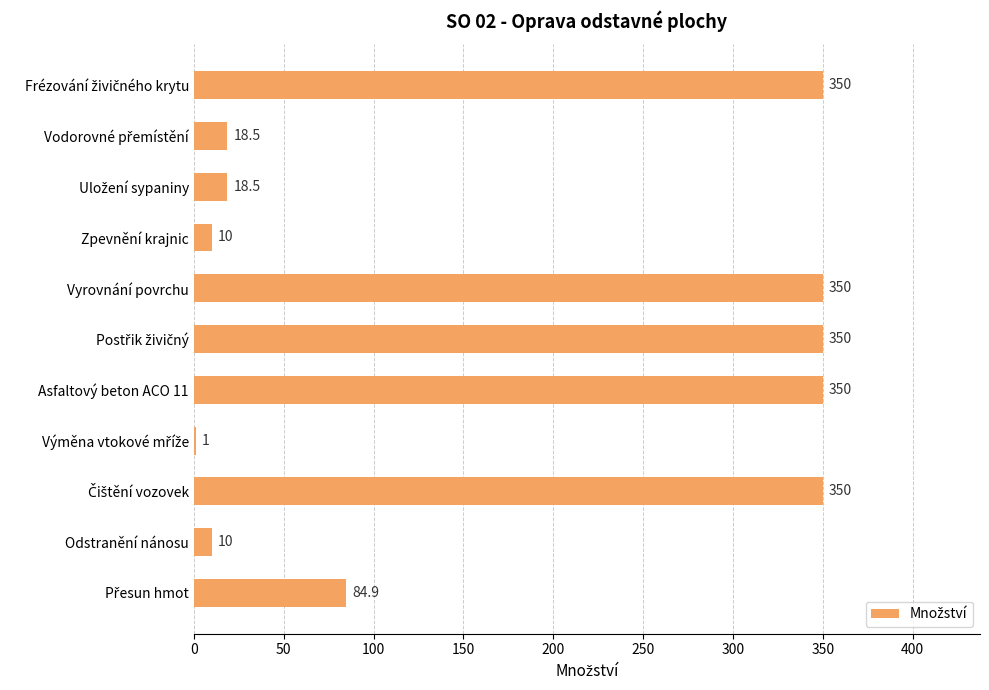

Read the value at Asfaltový beton ACO 11.

350.0